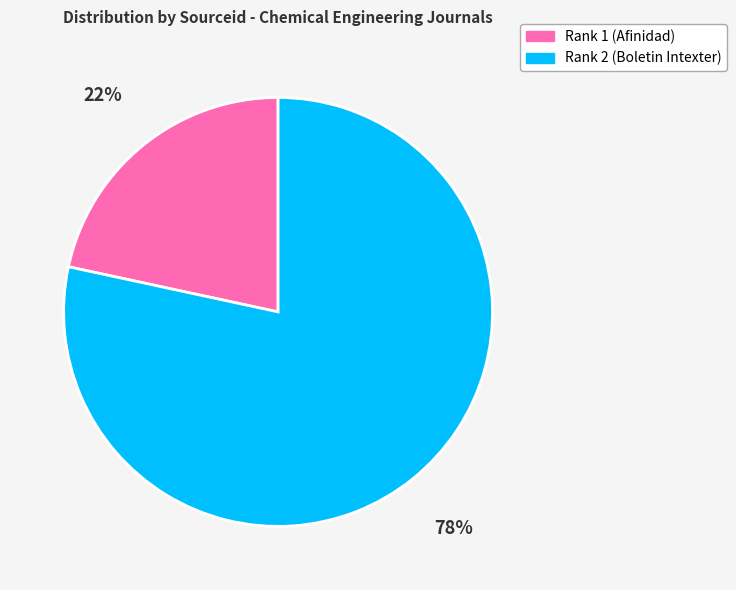

Is there a majority slice in this chart?

Yes